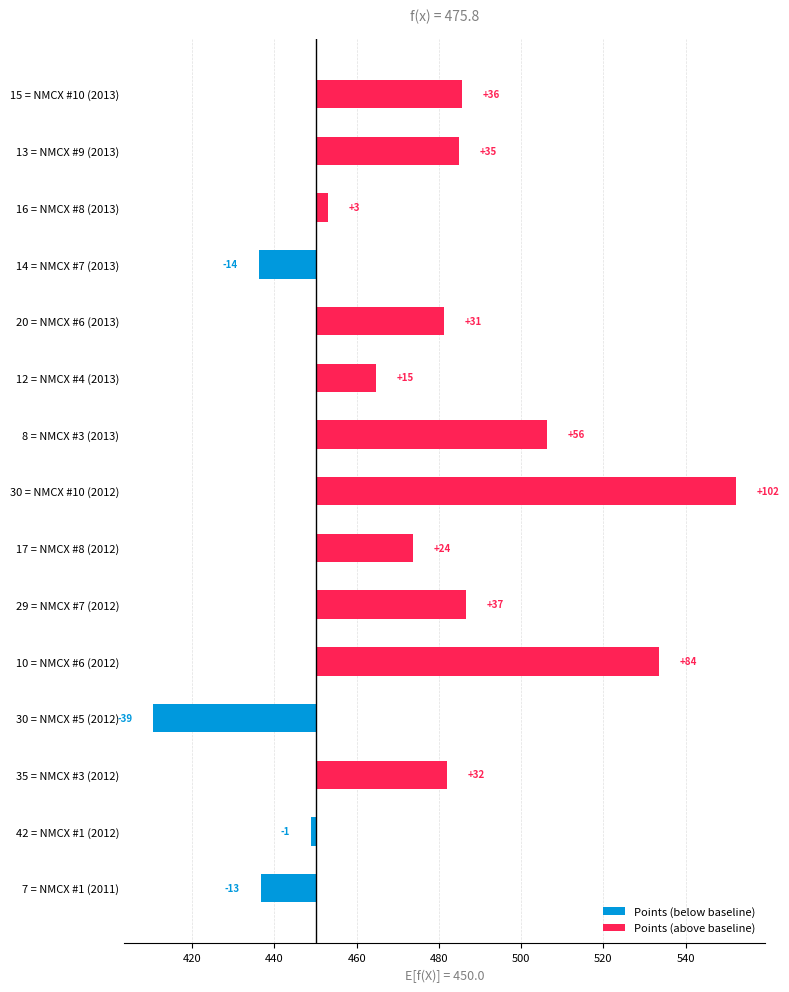

How many positive values are there?

11